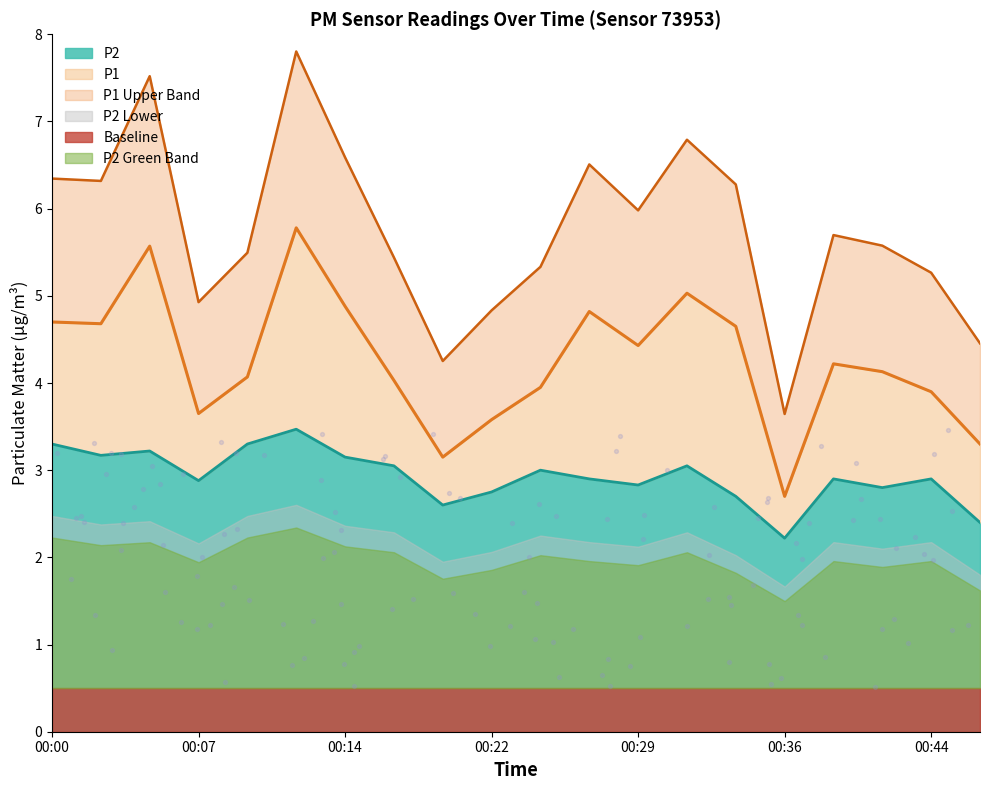

What is the total value across all series at 00:19?

5.8